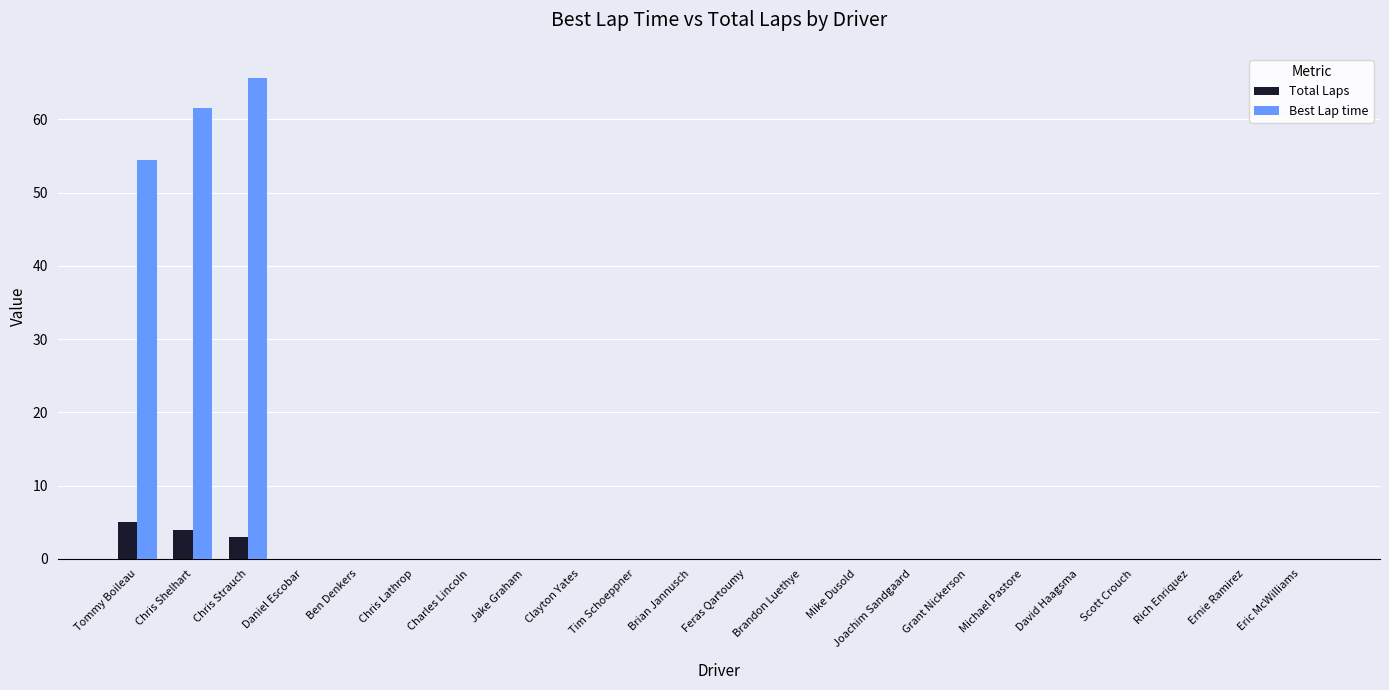

What is the sum of the Best Lap time values at Feras Qartoumy and Chris Shelhart?

61.5